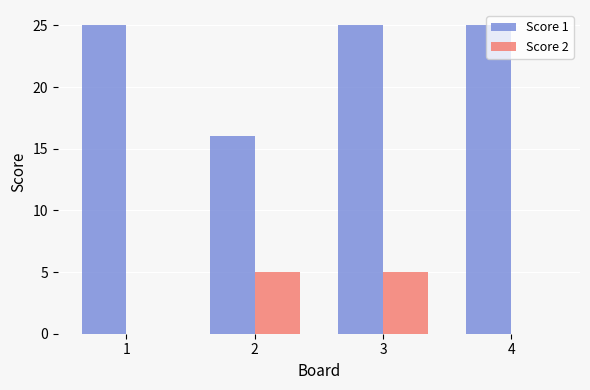

What are all the series names shown in the legend?

Score 1, Score 2